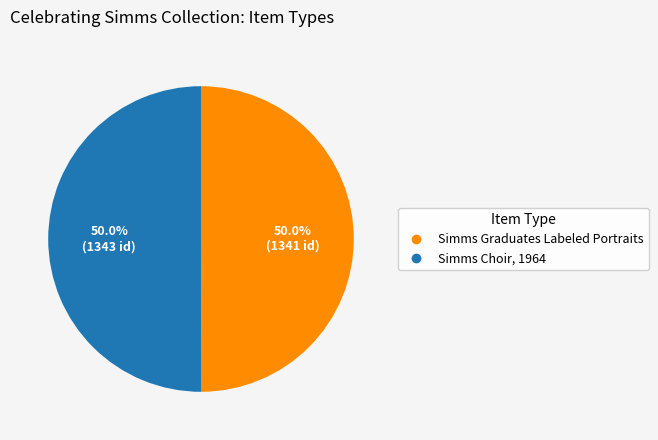

What is the total percentage of Simms Graduates Labeled Portraits and Simms Choir, 1964?

100.0%